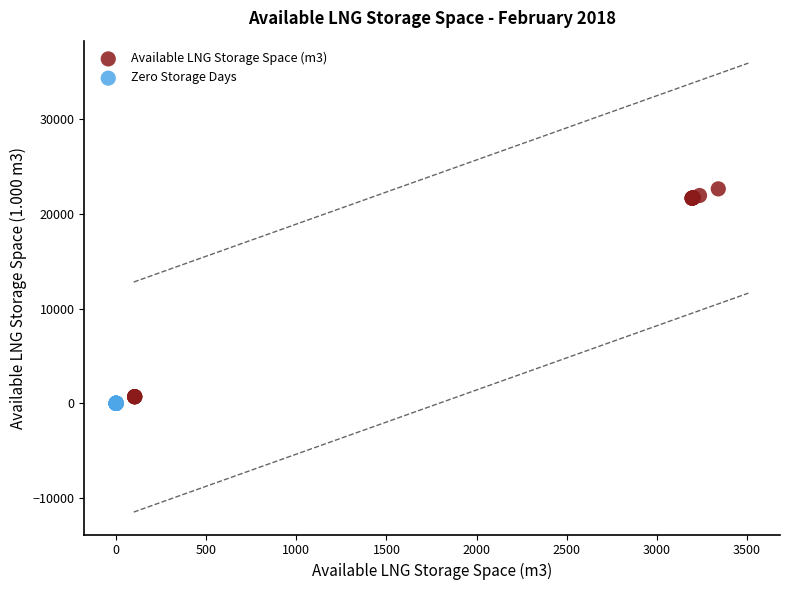

Which series reaches the maximum Y coordinate?

Available LNG Storage Space (m3)